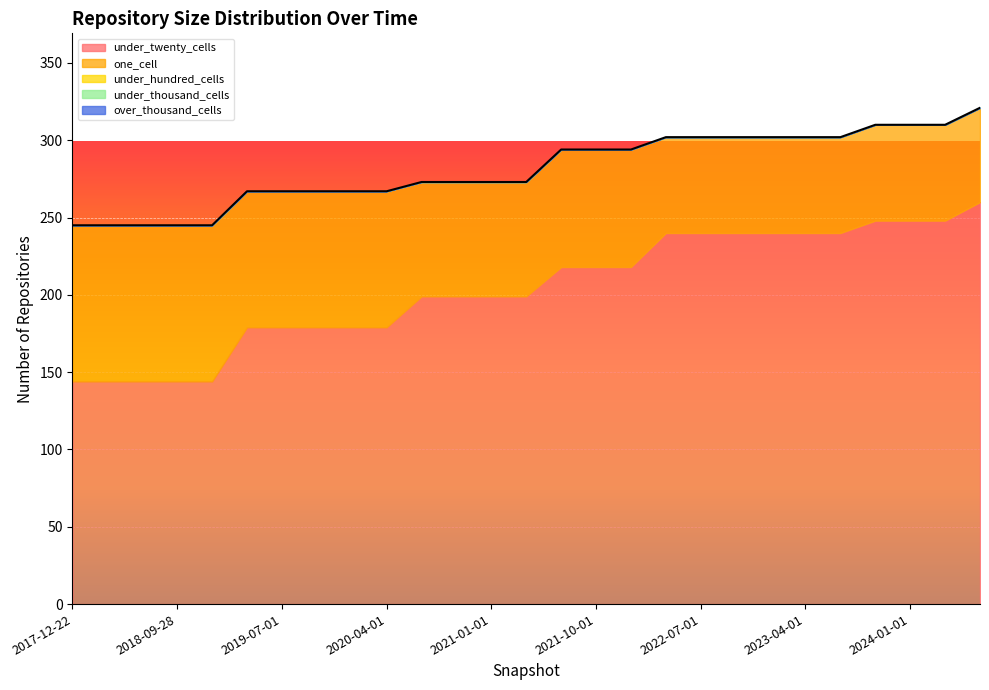

Which category has the highest value across all series?

2024-07-01